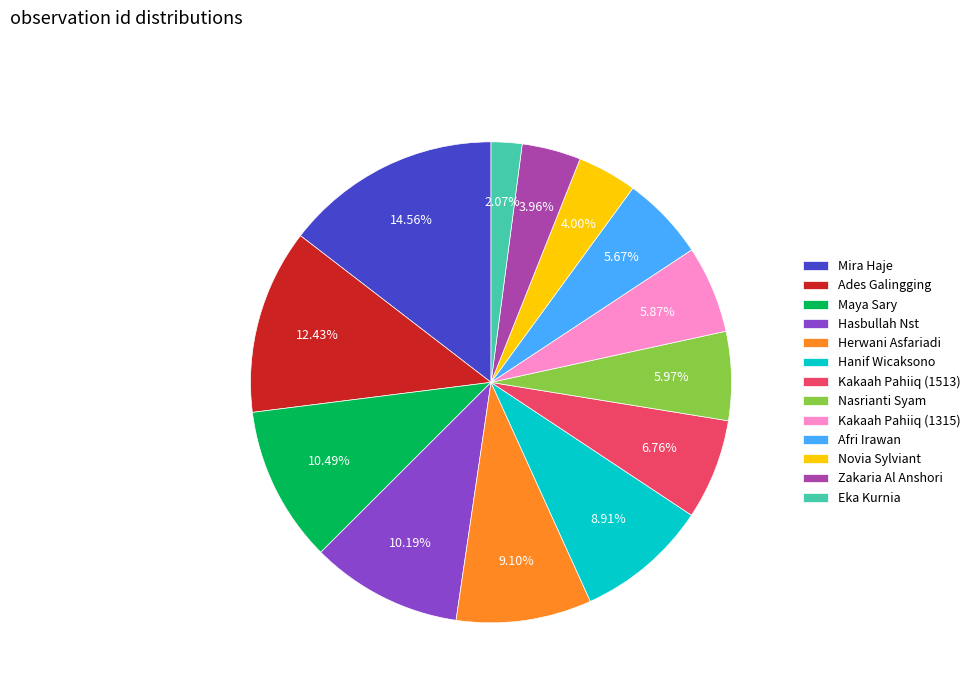

Is the sum of Hasbullah Nst and Hanif Wicaksono greater than half?

No